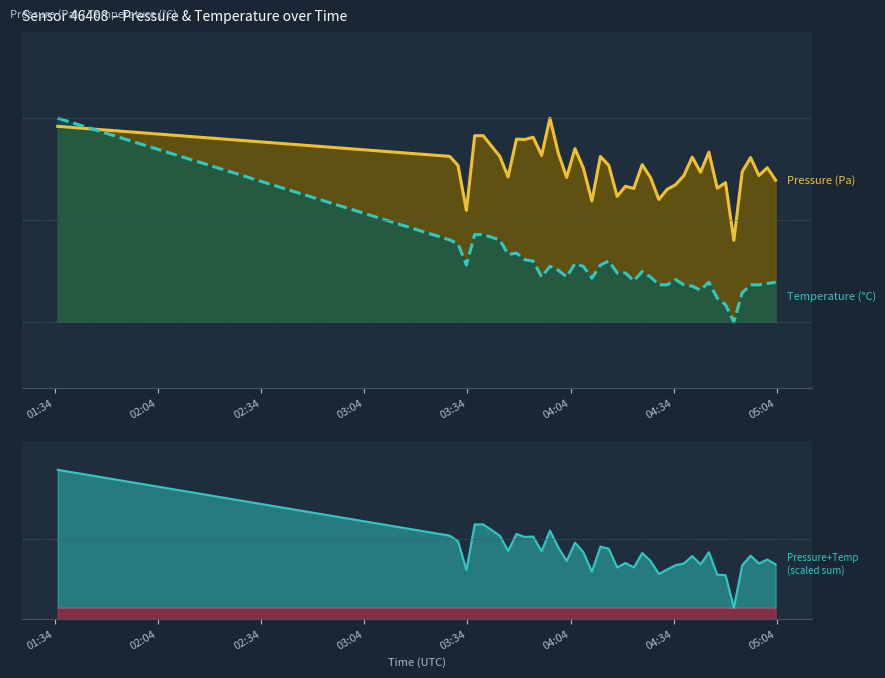

Which series ends up on top after the final intersection of temperature component and pressure?

pressure